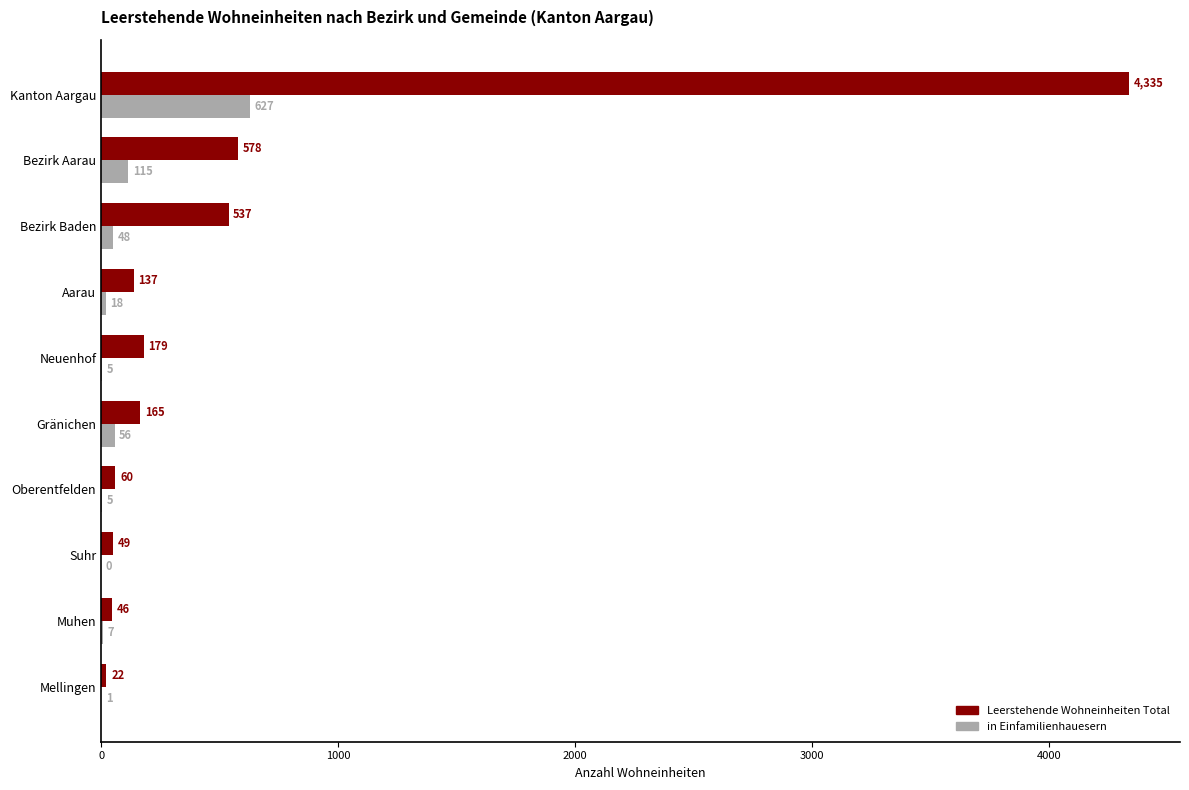

At which label is in Einfamilienhauesern closest to 313?

Bezirk Aarau